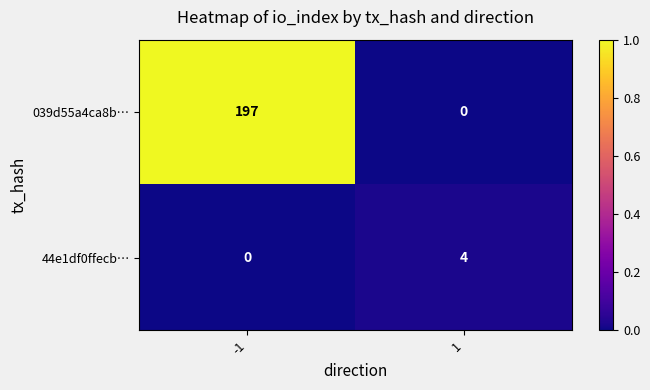

Reading left to right, transcribe all the data shown in this chart.

039d55a4ca8b…: -1=197	1=0
44e1df0ffecb…: -1=0	1=4